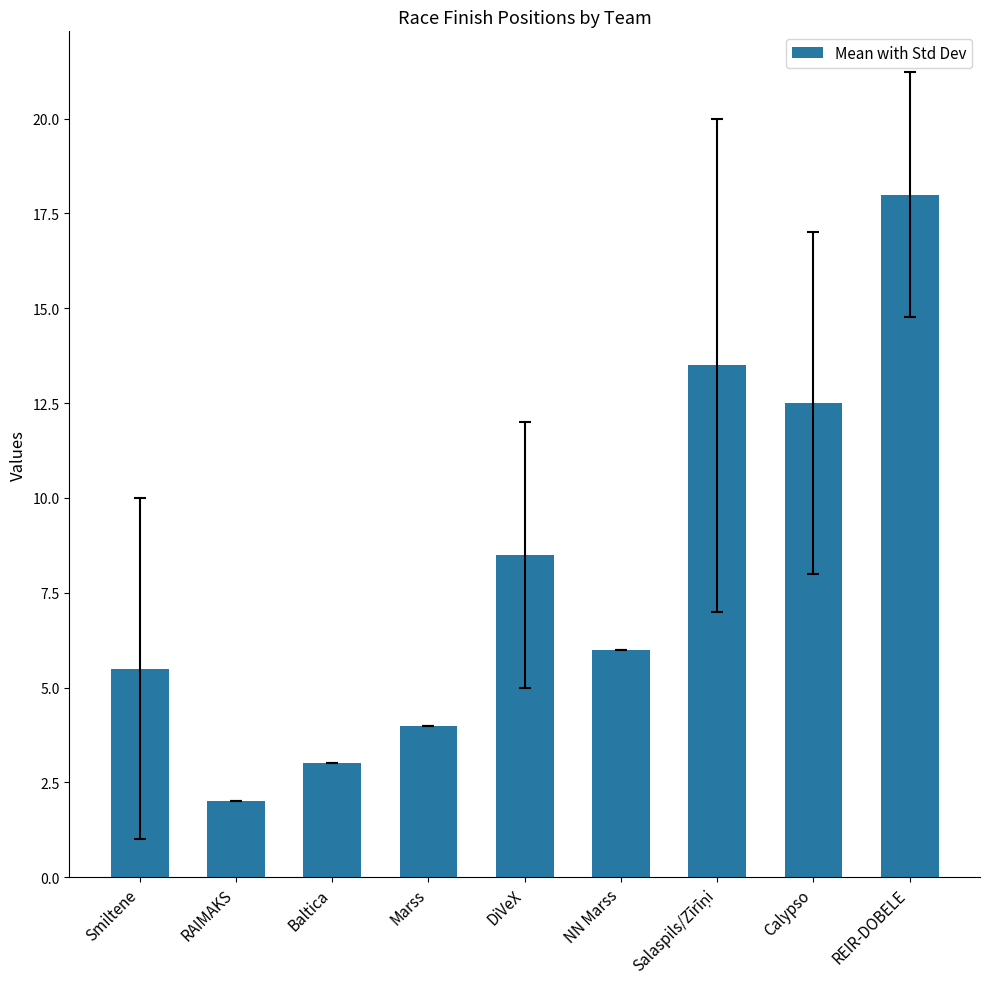

What is the maximum value shown in the chart?

18.0